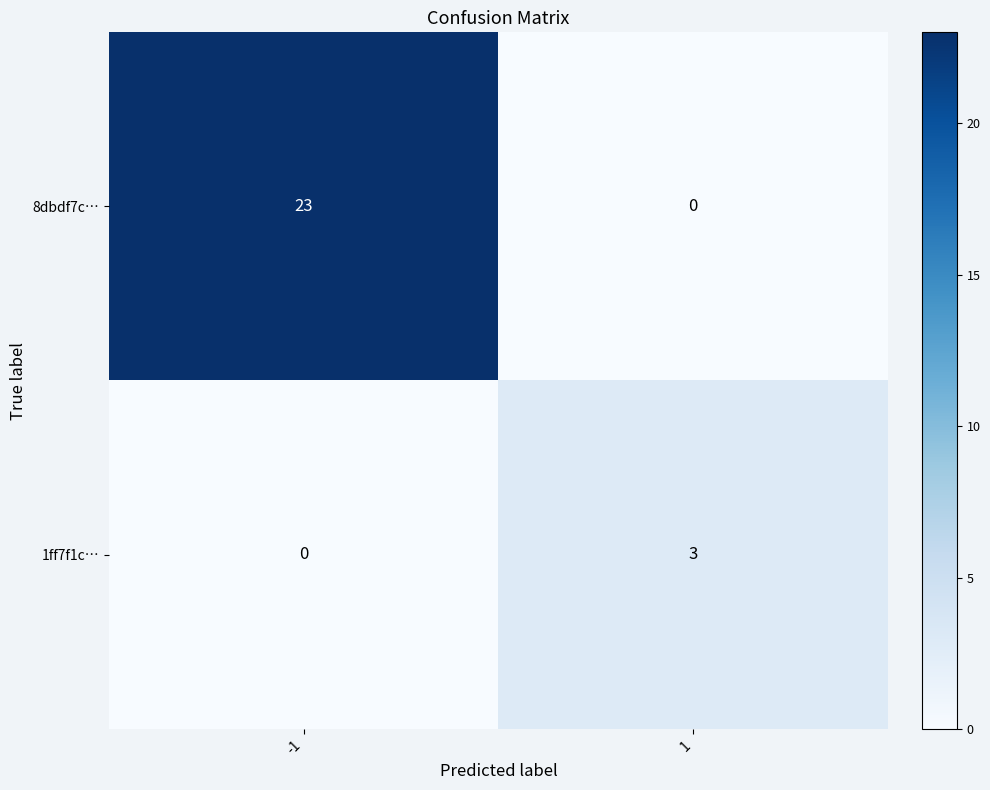

What is the difference between the maximum and minimum values in the 1ff7f1c… series?

3